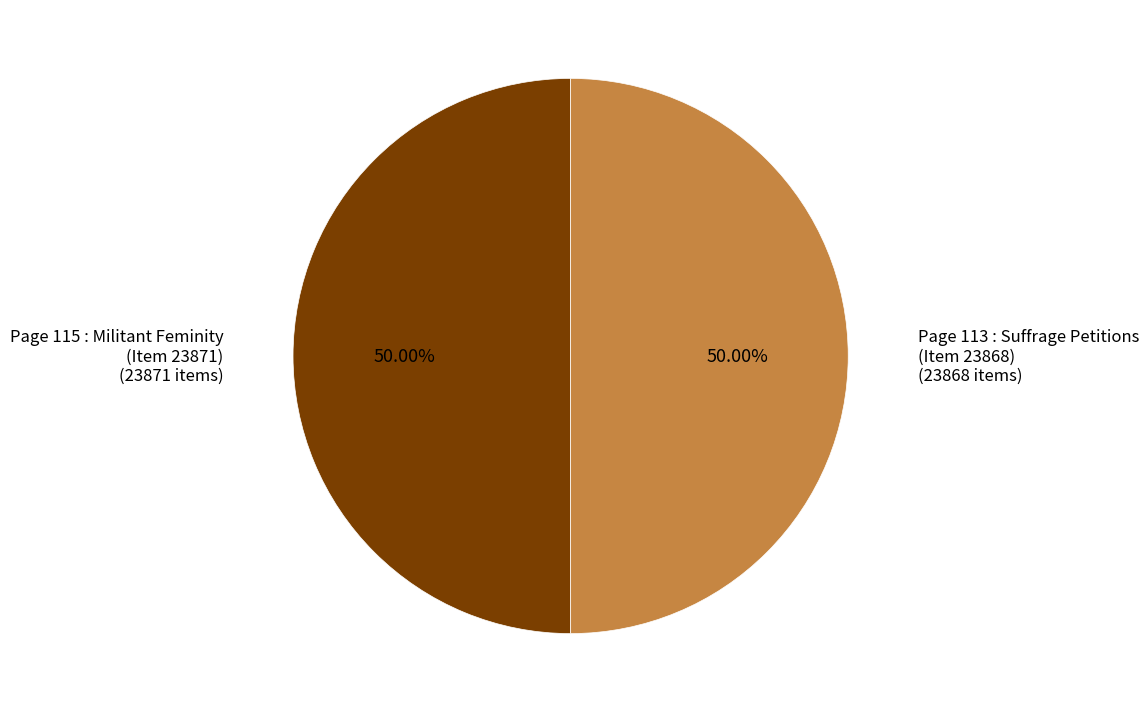

What is the ratio of the value at Page 113 : Suffrage Petitions (Item 23868) to the value at Page 115 : Militant Feminity (Item 23871)?

1.0